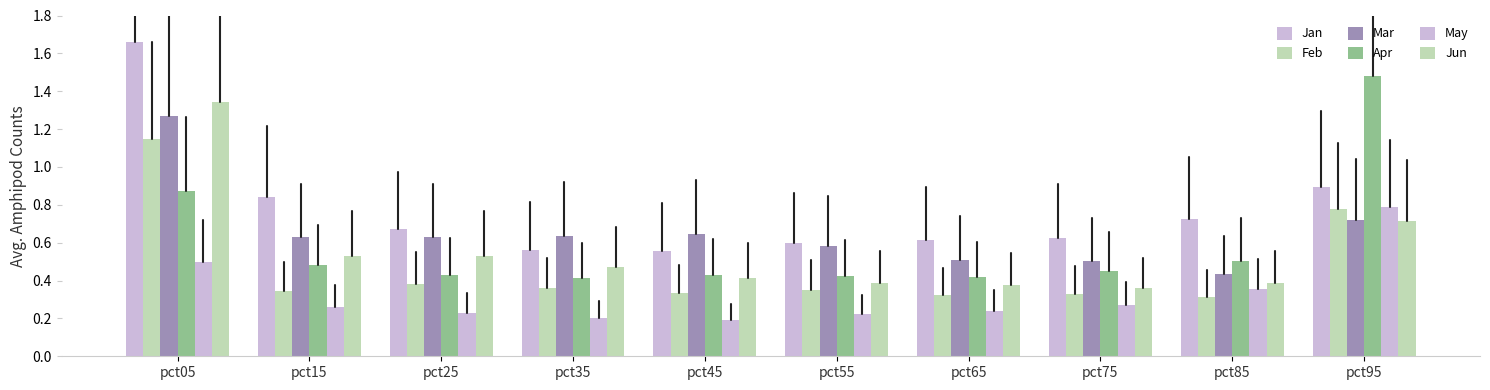

Does the chart contain stacked bars?

No